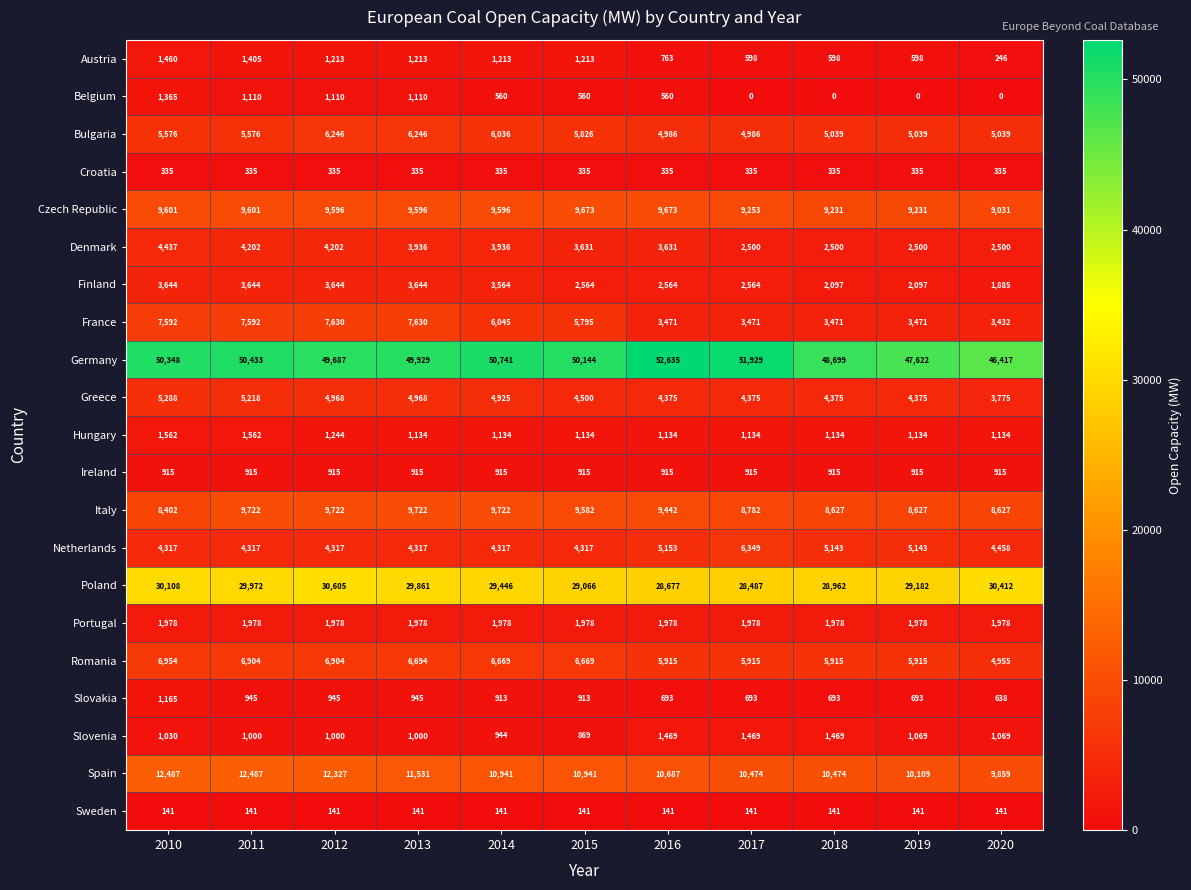

Is the value of Slovenia at 2019 greater than the value of Denmark at 2019?

No